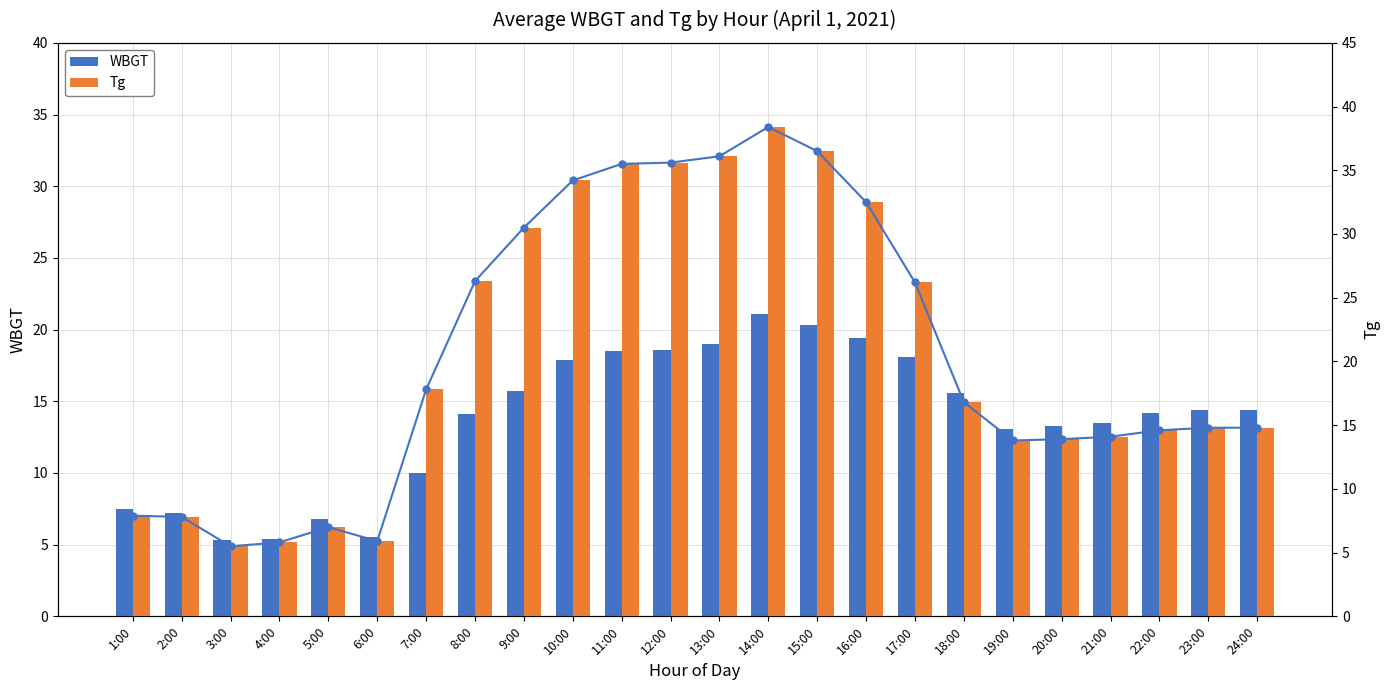

At which label does WBGT first exceed 14?

8:00